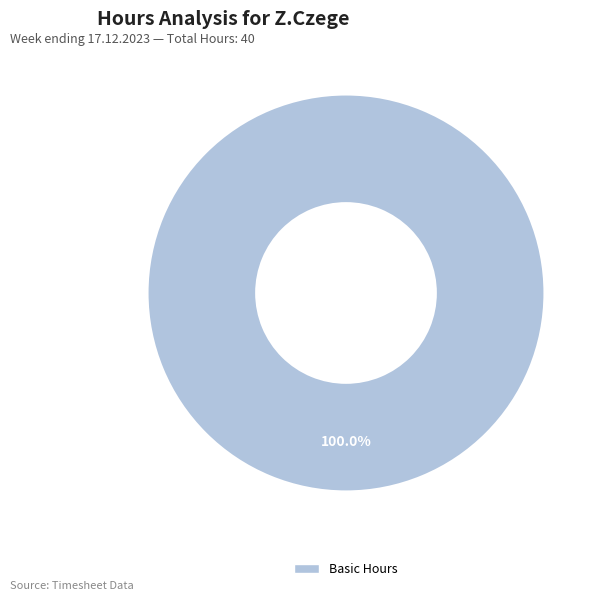

Which category accounts for the majority?

Basic Hours